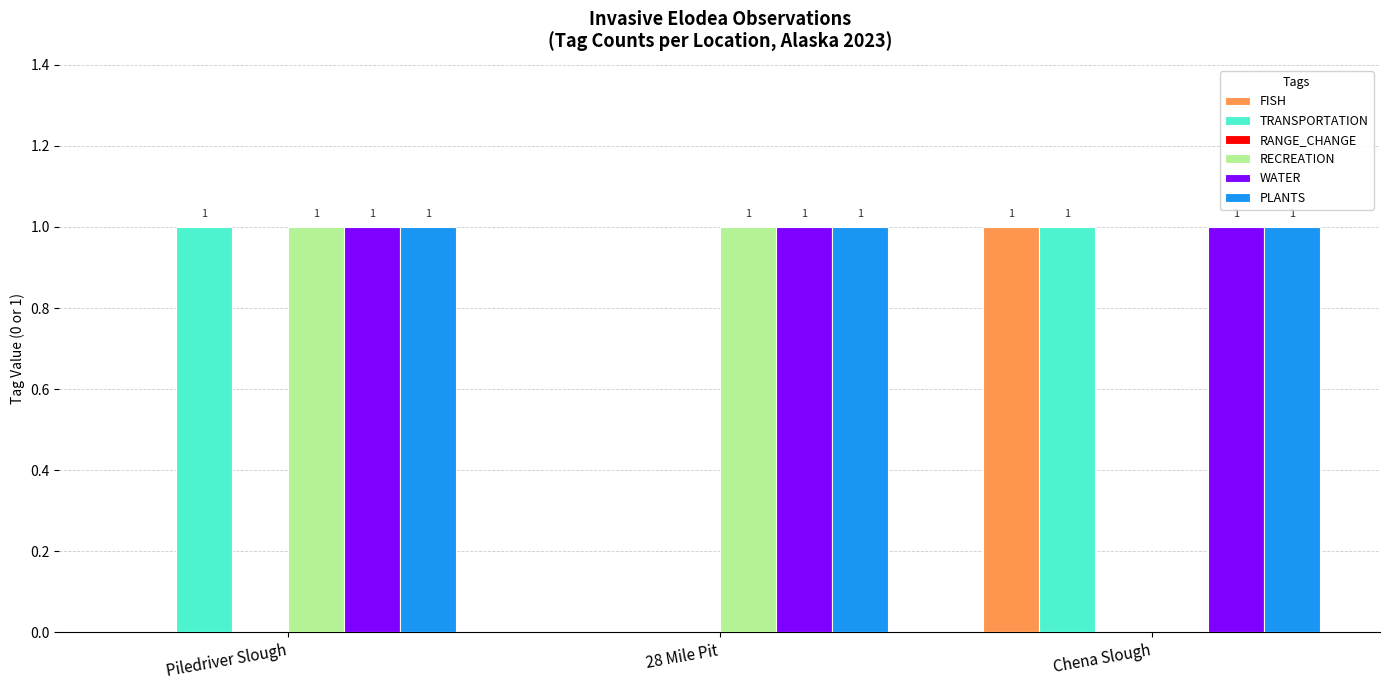

What is the total value across all series at 28 Mile Pit?

3